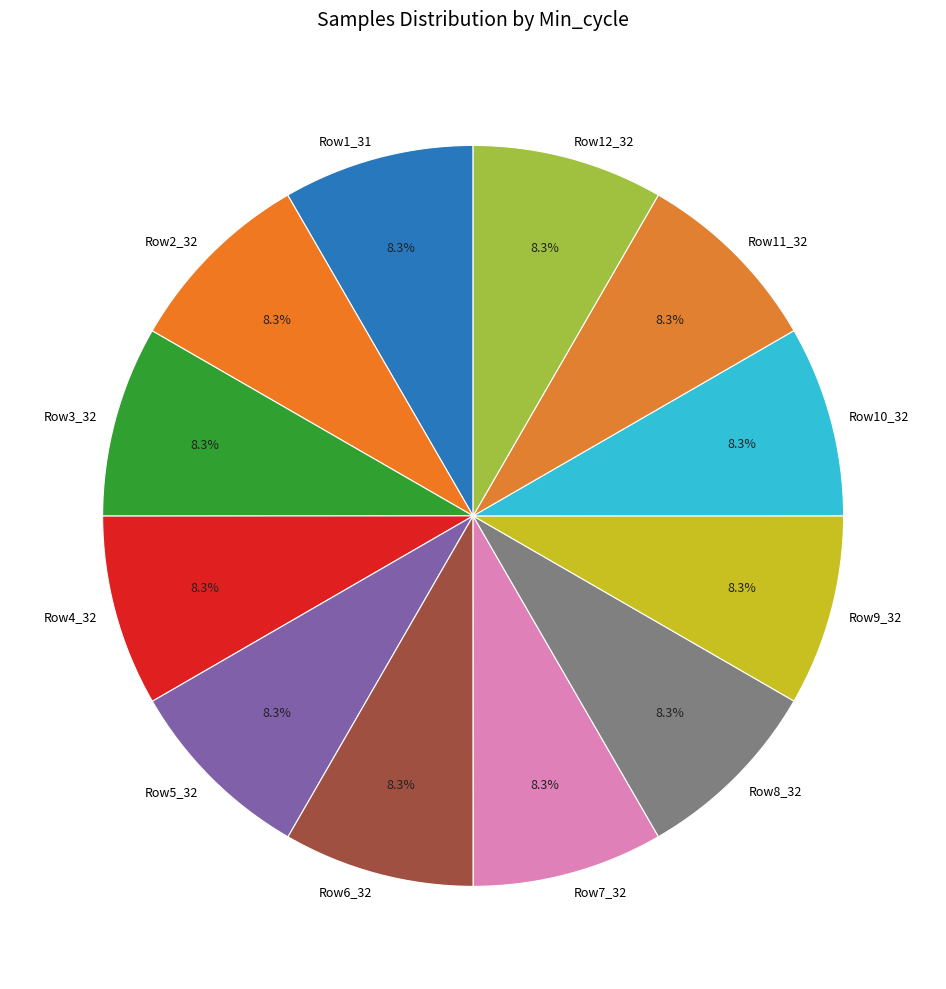

Approximately how many times larger is the value at Row5_32 compared to Row2_32?

1.0